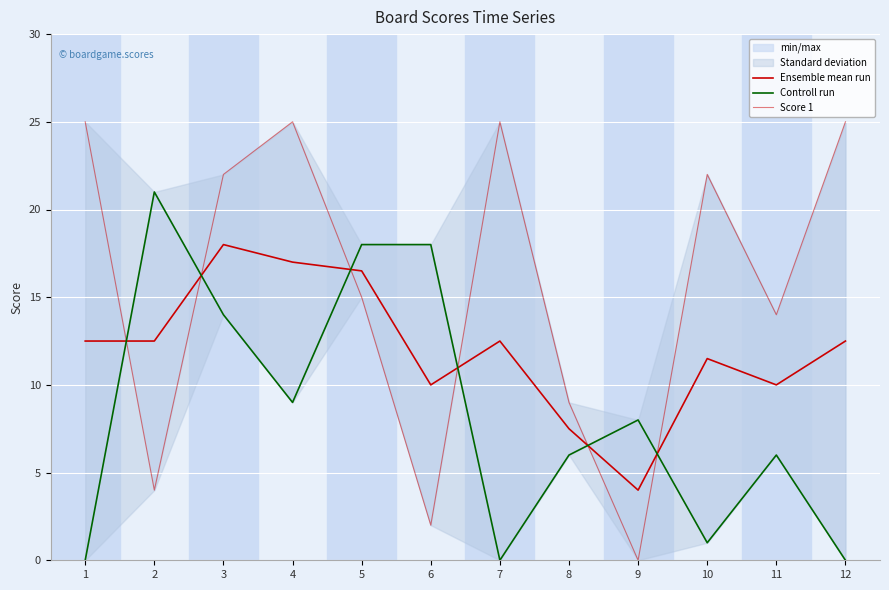

Which has a higher value, 8 or 6?

6